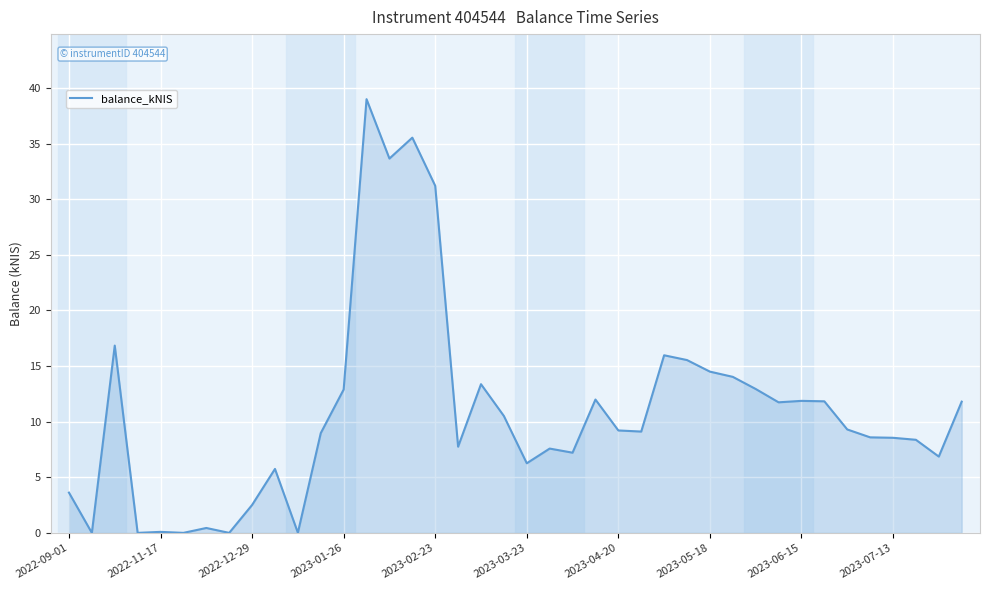

What is the difference between the maximum and minimum values?

39.0